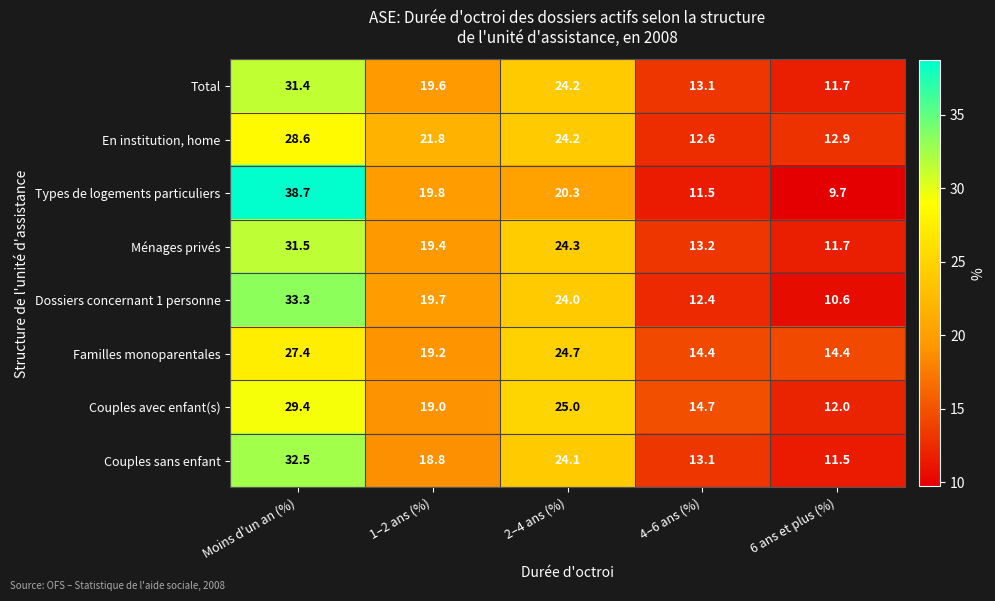

What is the difference between the second highest and minimum values in the Couples avec enfant(s) series?

13.0